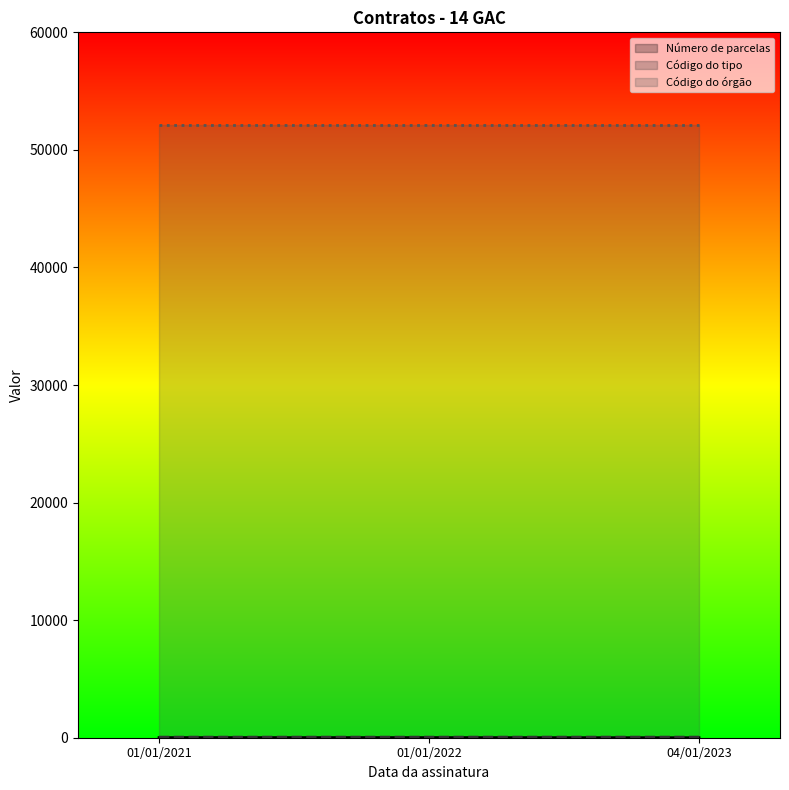

At which category does the chart reach its peak across all series?

01/01/2021